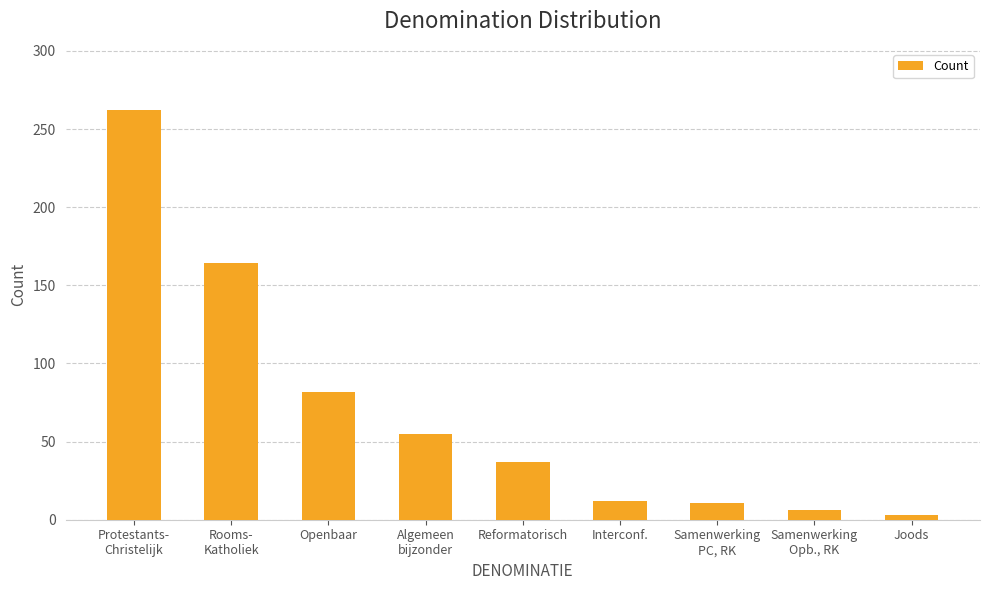

Count the number of categories in the chart.

9